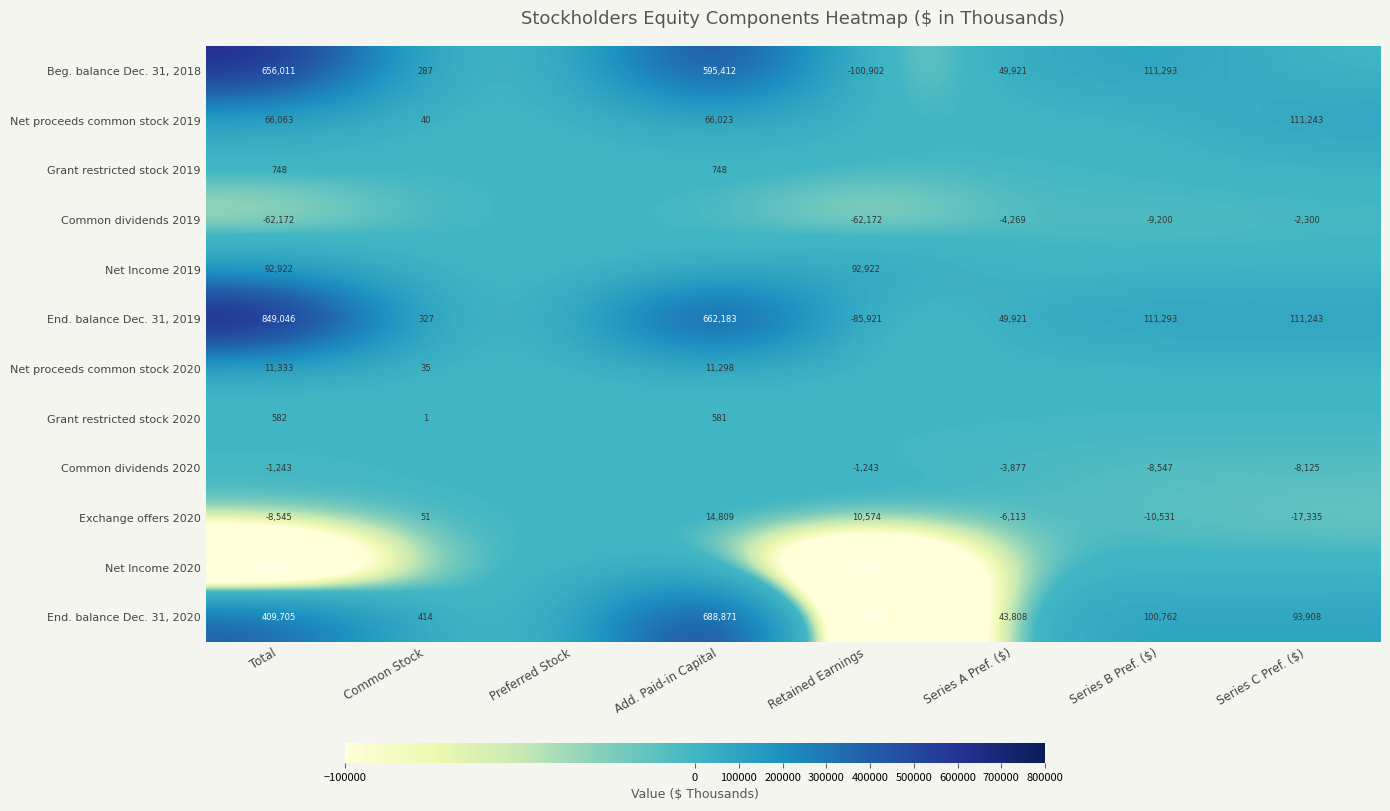

Is it true that Common dividends 2020 equals -2568 at Series C Pref. ($)?

False